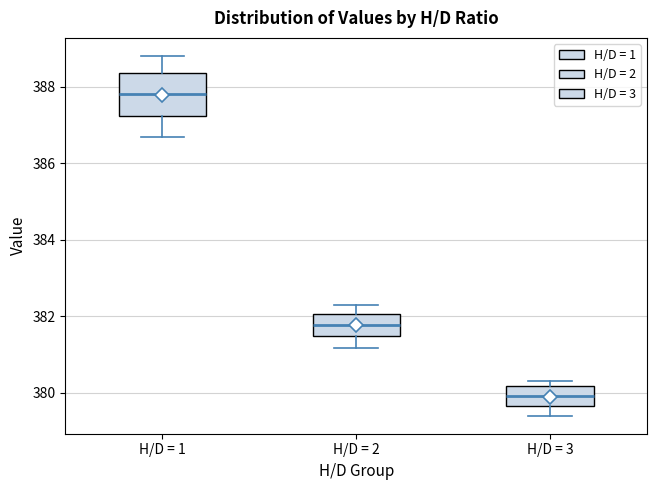

Comparing the boxes themselves (not the whiskers), which one is the tallest?

H/D = 1